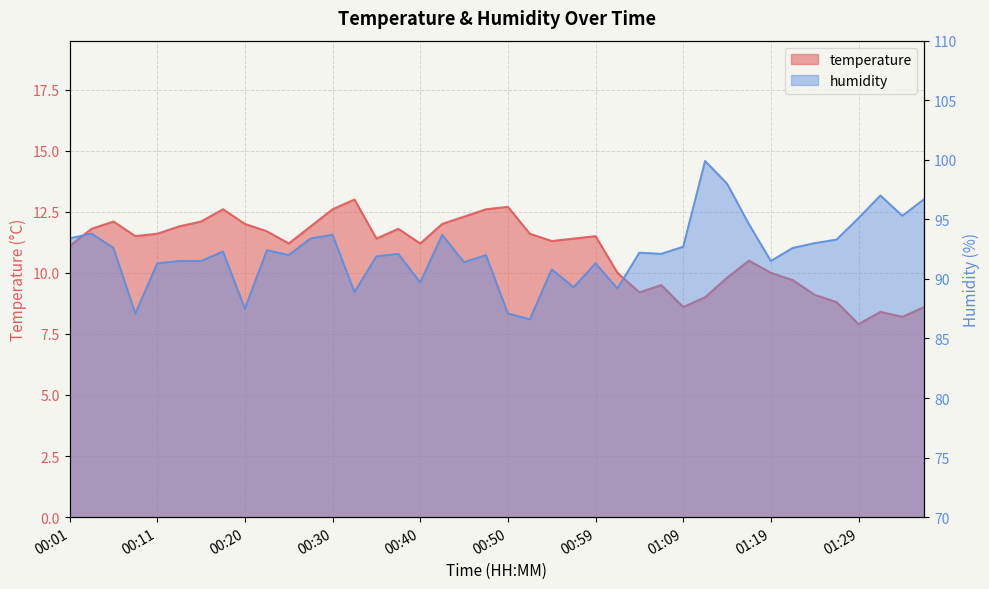

What is the approximate value of humidity at 01:31?

97.0